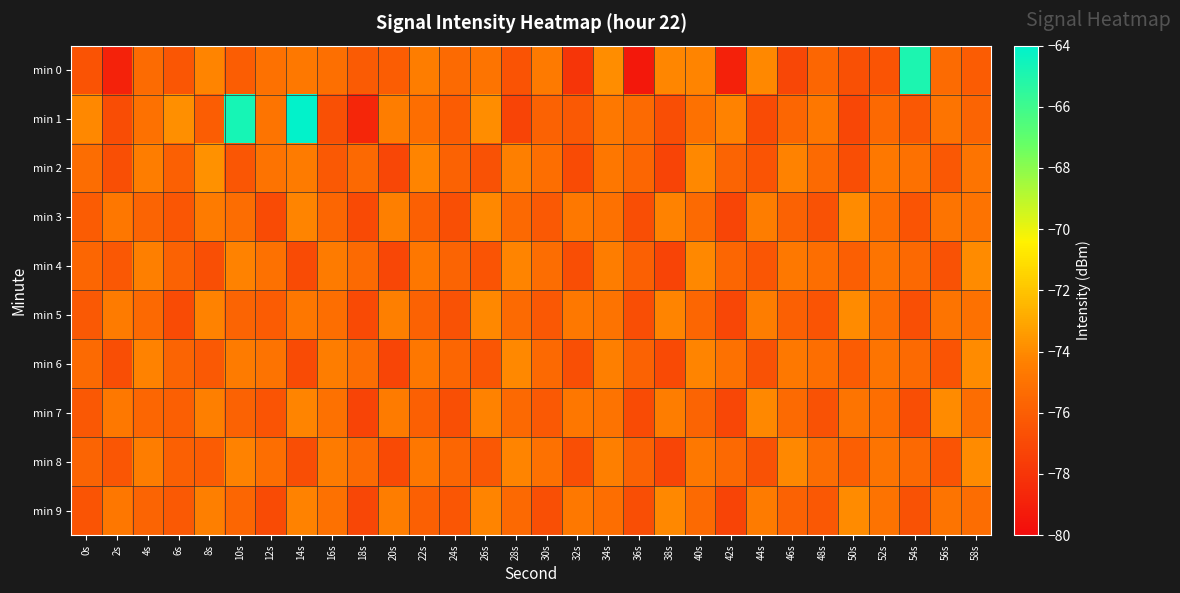

Which has a higher value, 0s or 12s?

12s